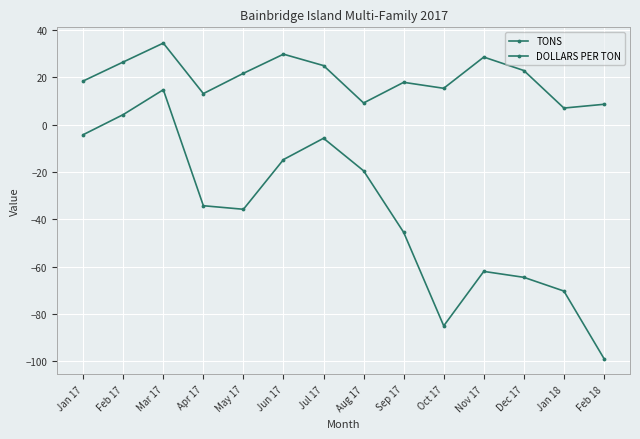

True or false: DOLLARS PER TON and TONS cross at least once.

False